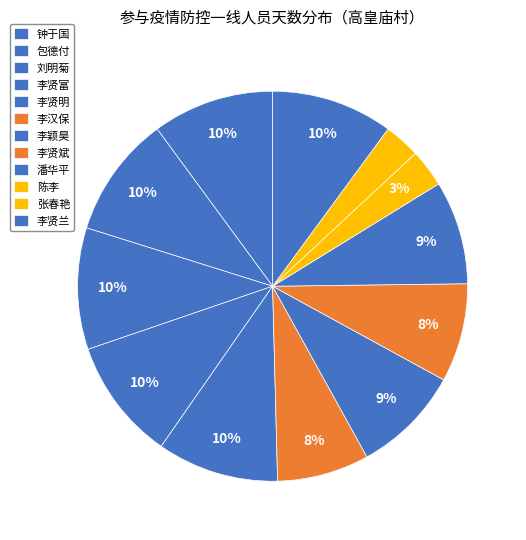

To the nearest percent, what is the difference between the 陈李 and 李贤富 slice percentages?

7%